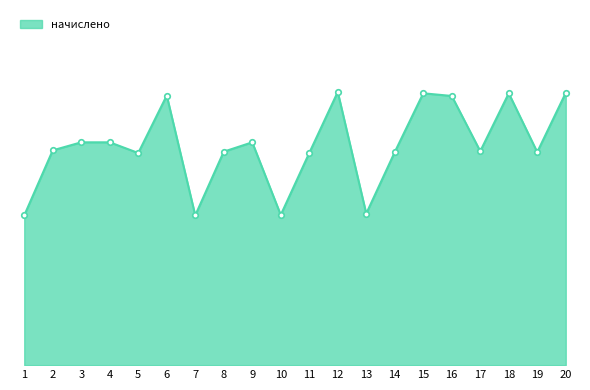

Does the chart have visible grid lines?

No